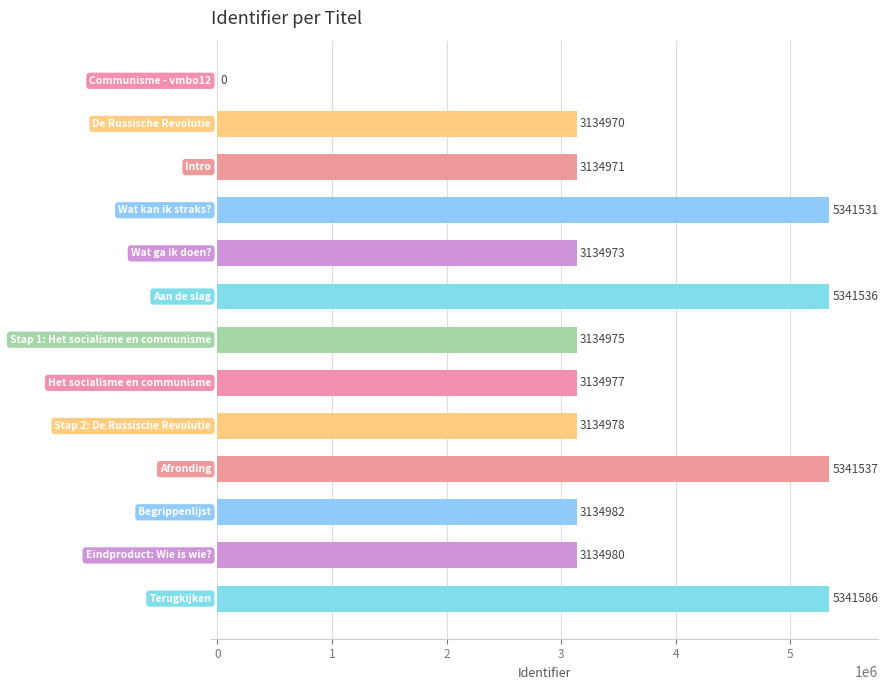

What is the sum of all values?

46445996